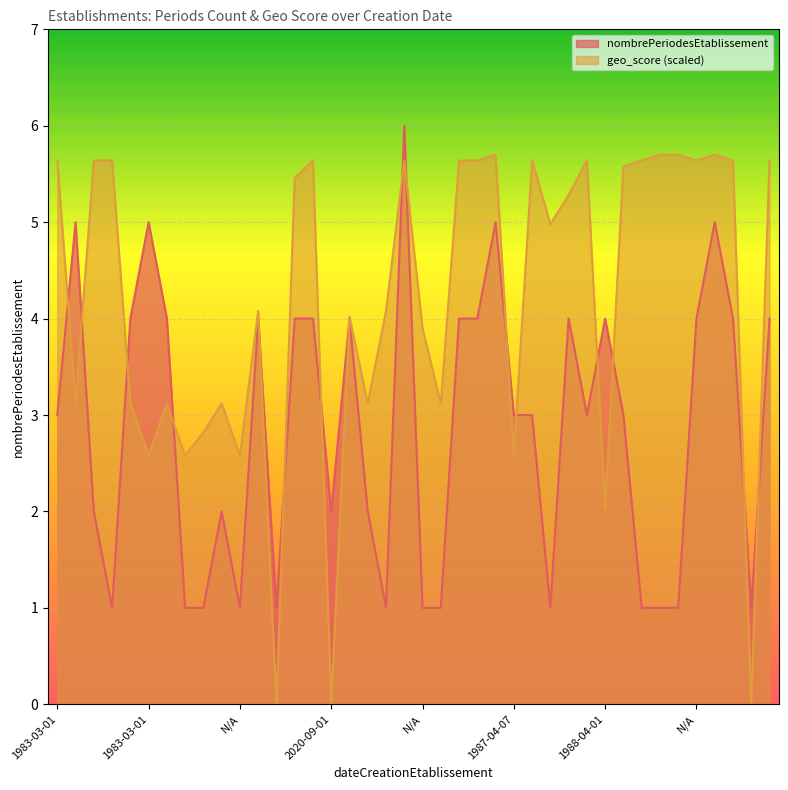

What is the sum of all geo_score values?

167.4